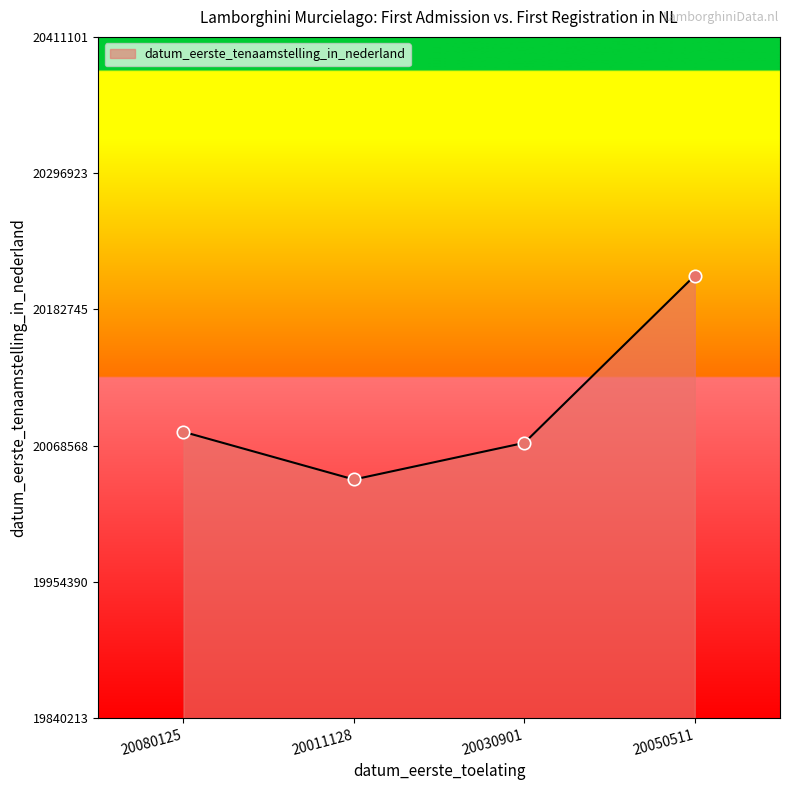

What is the change in value from 20011128 to 20050511?

+170888